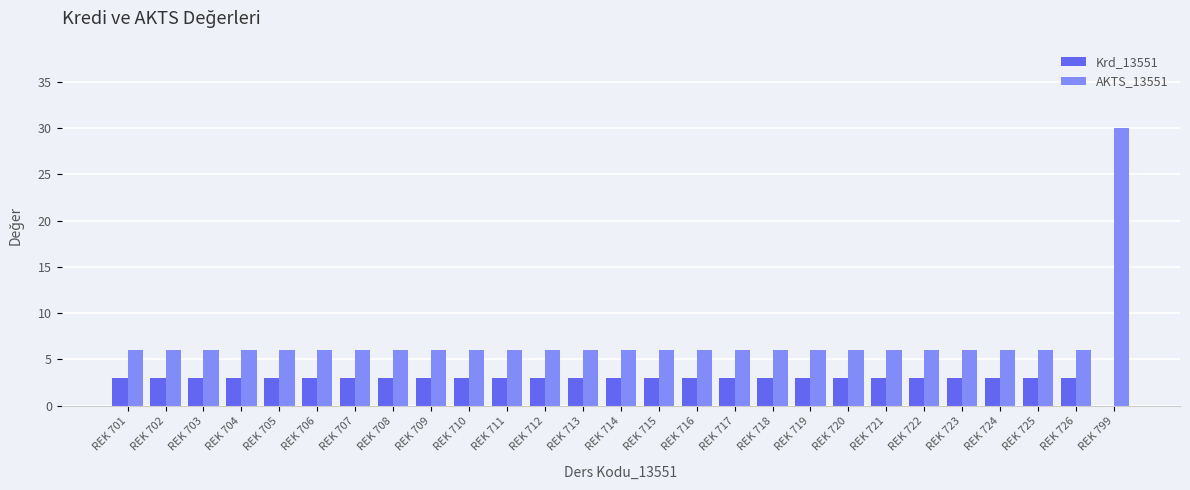

What is the approximate value of AKTS_13551 at REK 702?

6